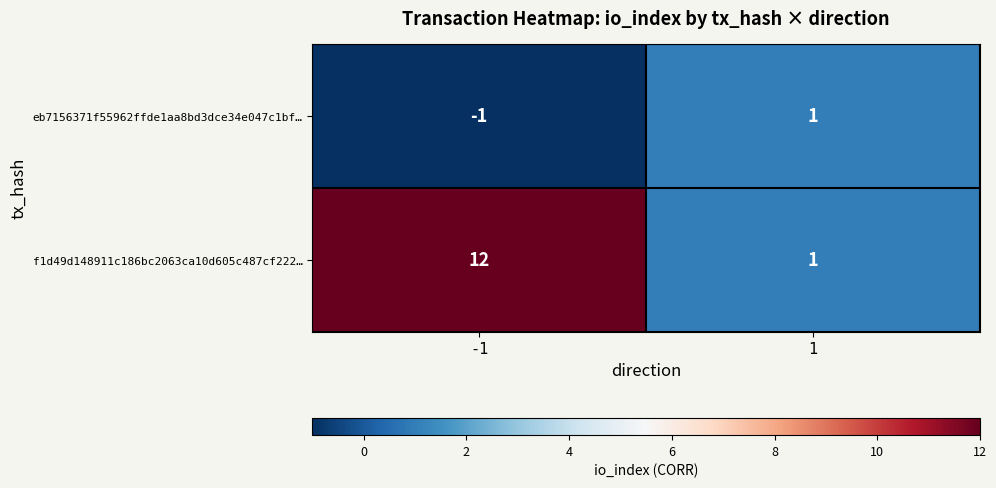

At which category does the chart reach its minimum across all series?

-1